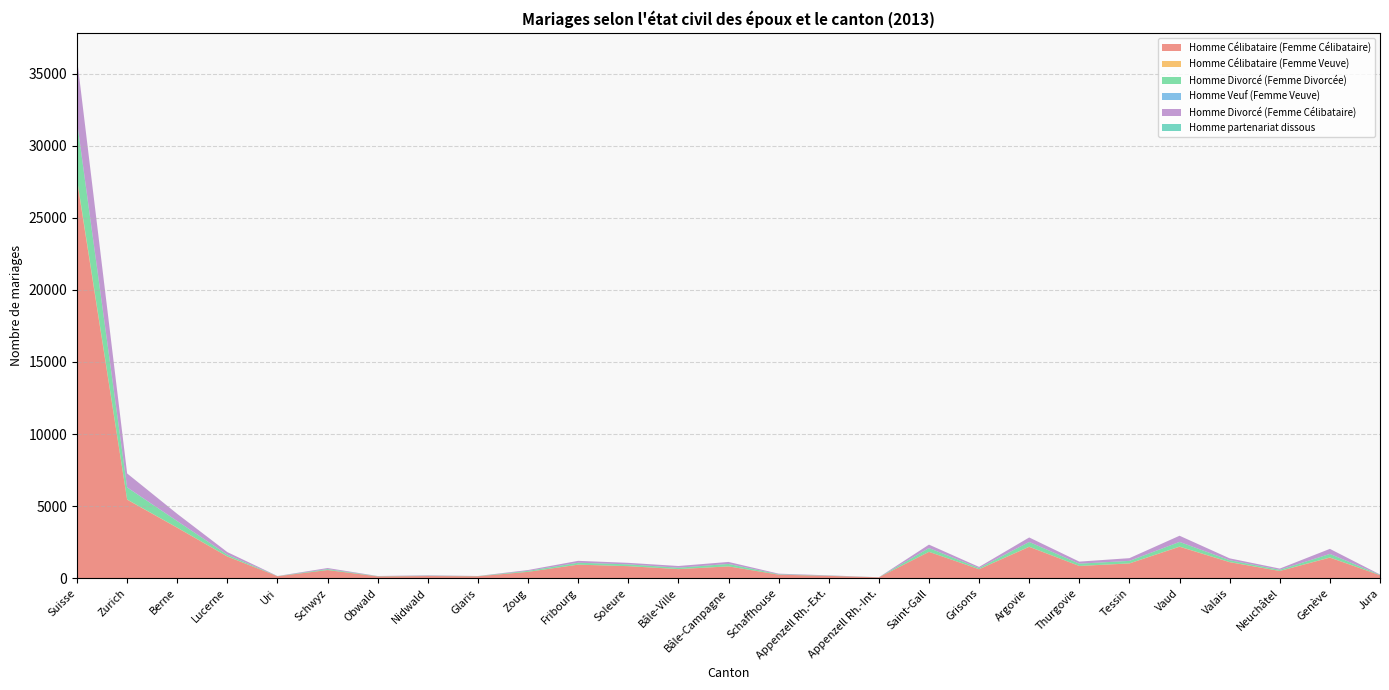

Reading left to right, transcribe all the data shown in this chart.

Homme Célibataire (Femme Célibataire): 27574	5443	3496	1502	135	563	125	150	134	440	938	833	627	817	243	161	58	1826	621	2173	847	1021	2180	1110	498	1425	208
Homme Célibataire (Femme Veuve): 113	16	12	7	0	1	0	0	0	0	2	1	5	3	1	0	0	4	3	12	3	6	13	8	4	12	0
Homme Divorcé (Femme Divorcée): 3935	831	446	119	10	65	16	20	14	66	131	124	94	167	31	16	5	257	78	325	156	171	320	127	78	243	25
Homme Veuf (Femme Veuve): 50	13	7	1	0	0	0	0	0	1	1	1	1	2	0	1	0	2	0	4	1	4	5	1	0	3	2
Homme Divorcé (Femme Célibataire): 4348	959	500	179	7	75	11	31	5	59	131	105	118	138	39	19	3	238	80	309	141	187	426	130	86	350	22
Homme partenariat dissous: 4	2	0	0	0	0	0	0	0	0	0	0	0	0	0	0	0	0	0	1	1	0	0	0	0	0	0